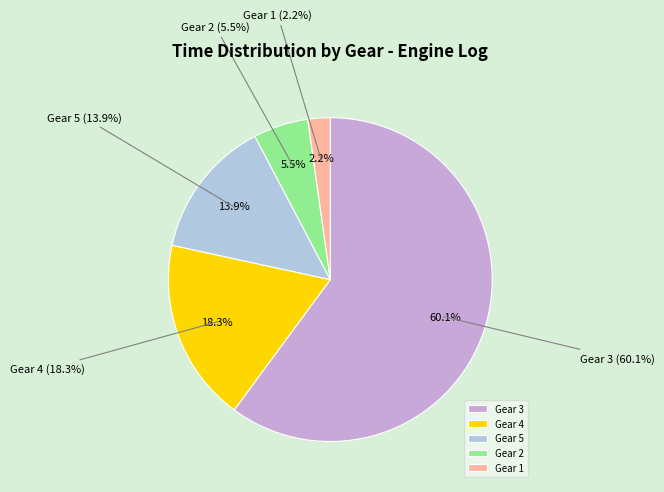

To the nearest percent, what percentage of the pie is Gear 2?

5%